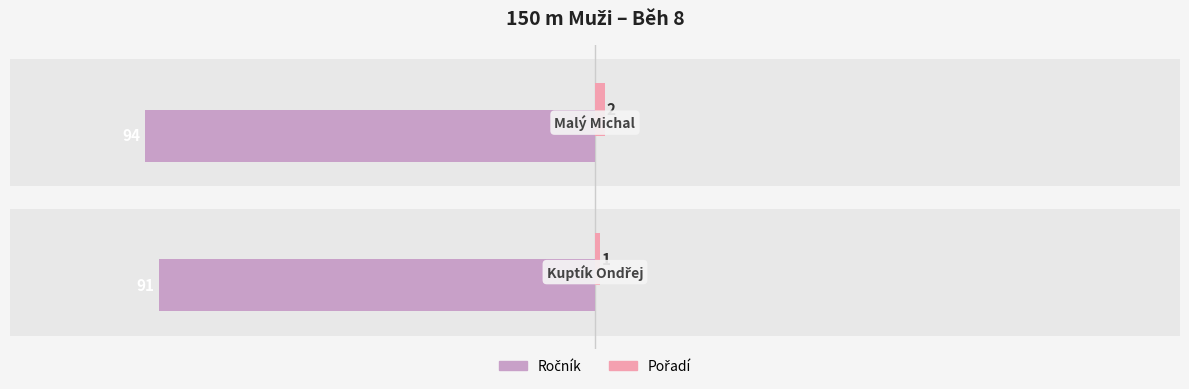

What is the average value of the Pořadí series?

2